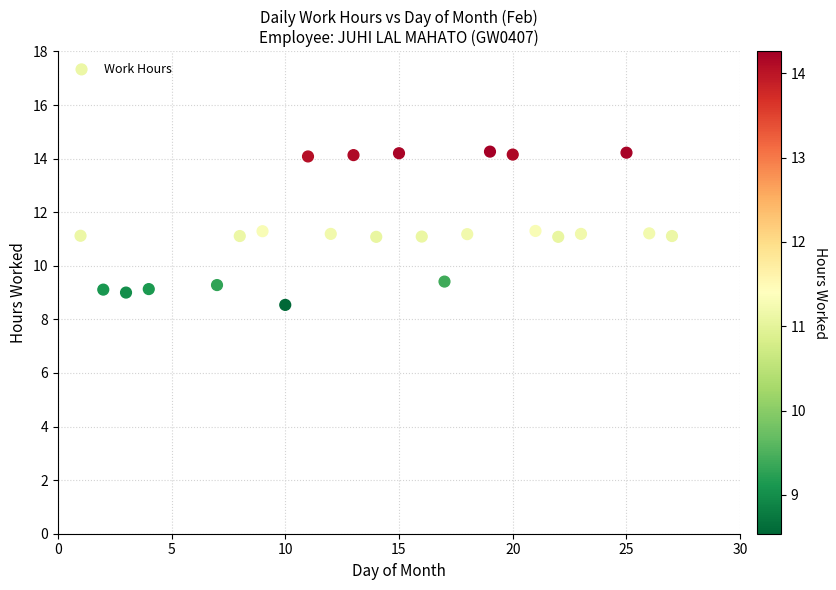

What is the range of Y values (max minus min)?

5.7